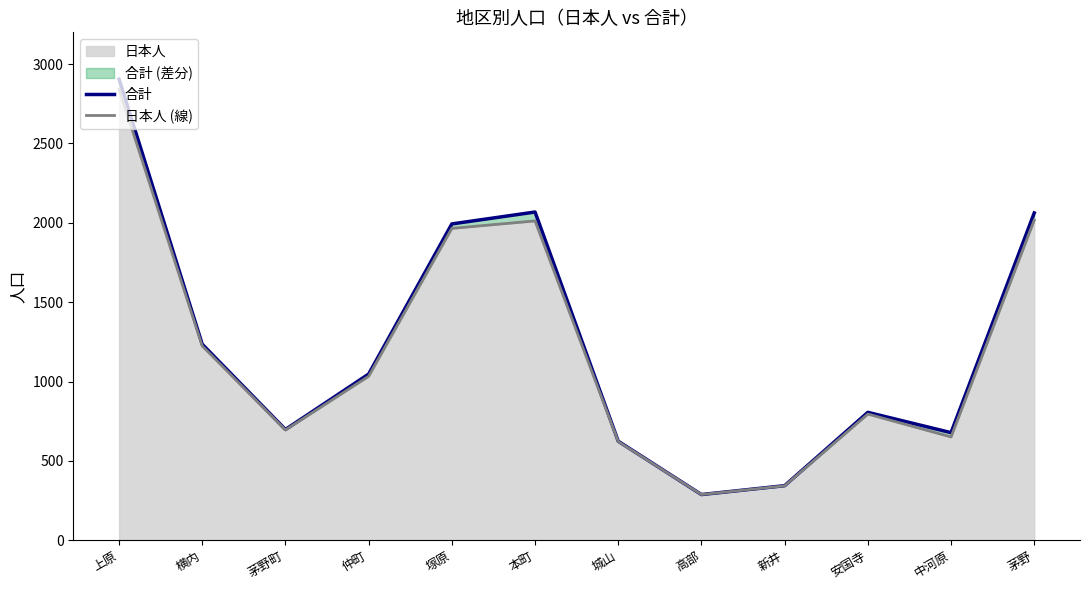

How many interior local valleys does the 日本人 (線) series have?

3